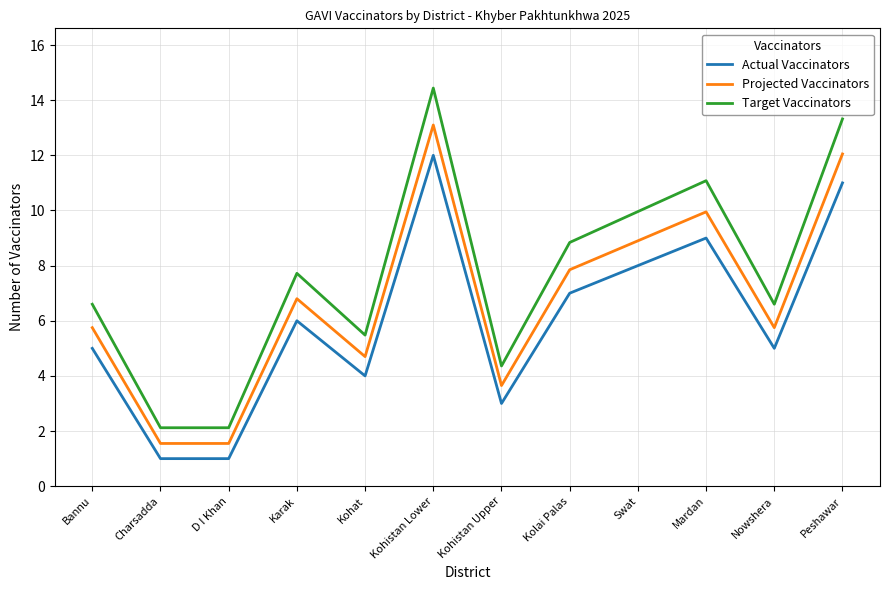

Which series has the widest spread of values?

Target Vaccinators